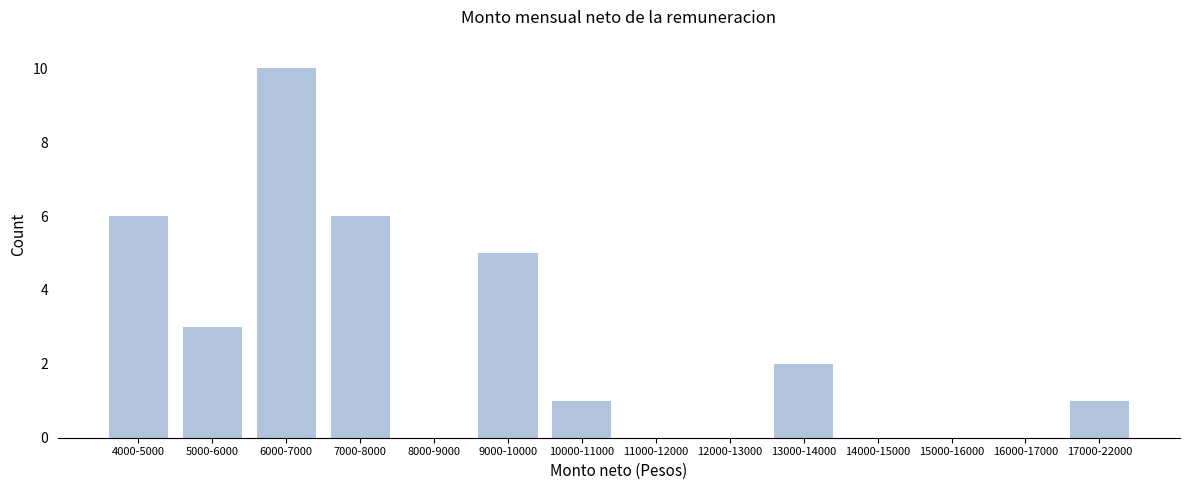

Reading left to right, what are all the values shown in this chart?

4000-5000=6	5000-6000=3	6000-7000=10	7000-8000=6	8000-9000=0	9000-10000=5	10000-11000=1	11000-12000=0	12000-13000=0	13000-14000=2	14000-15000=0	15000-16000=0	16000-17000=0	17000-22000=1